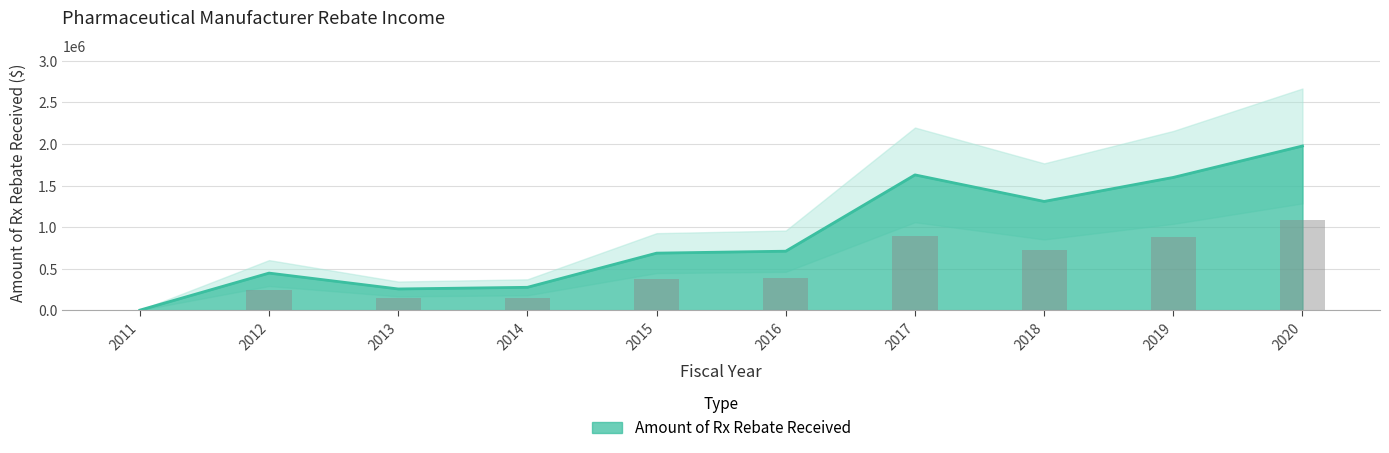

Does the chart contain stacked bars?

No